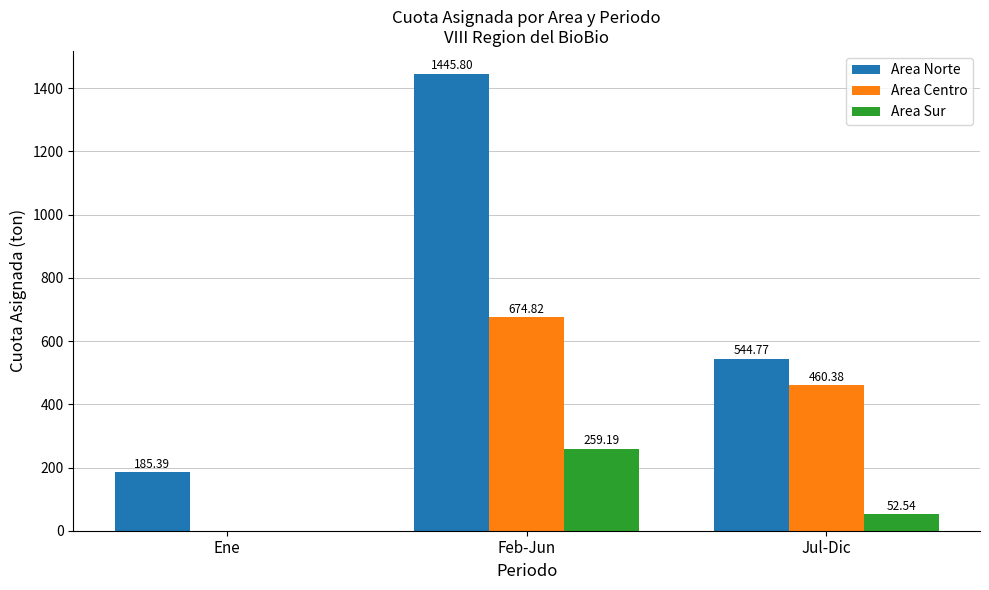

How many data points in Area Sur are above 52?

2